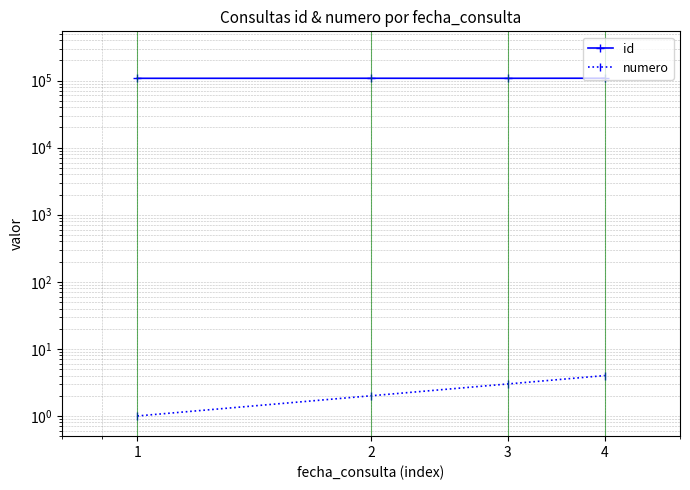

How many lines are shown in the chart?

2